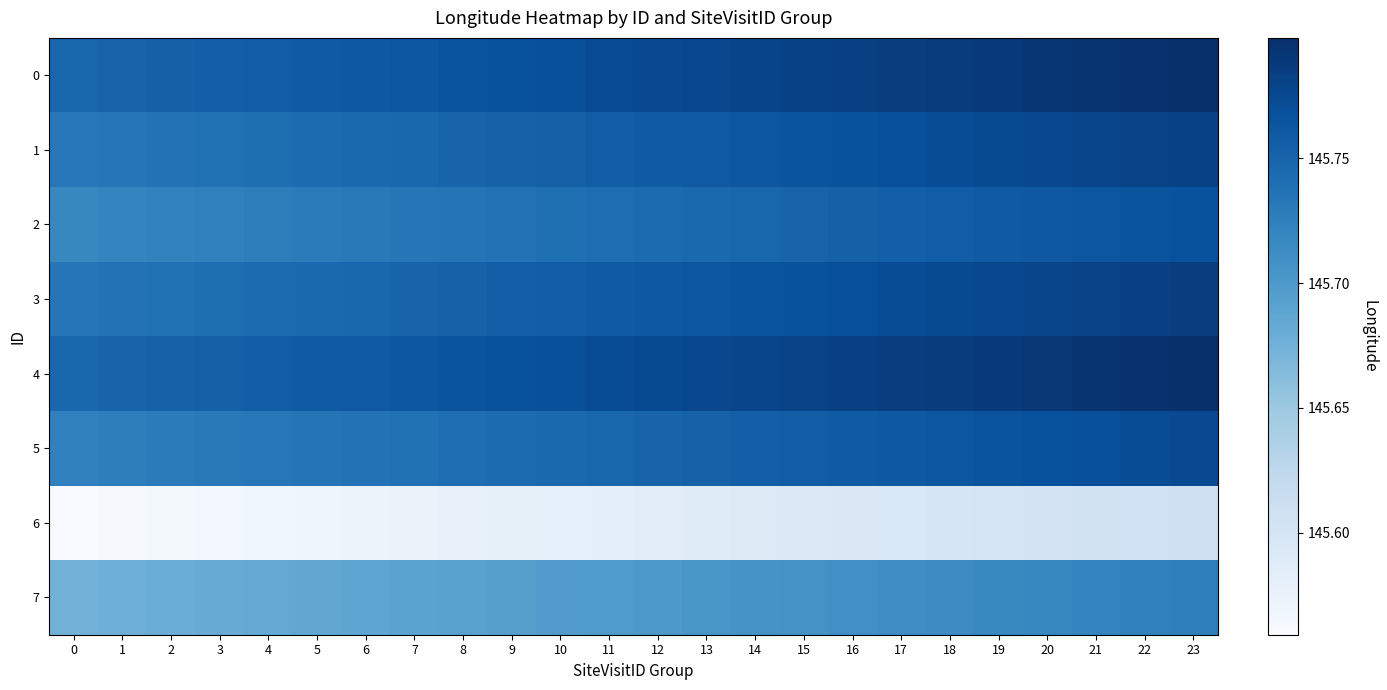

What is the smallest value displayed?

145.6